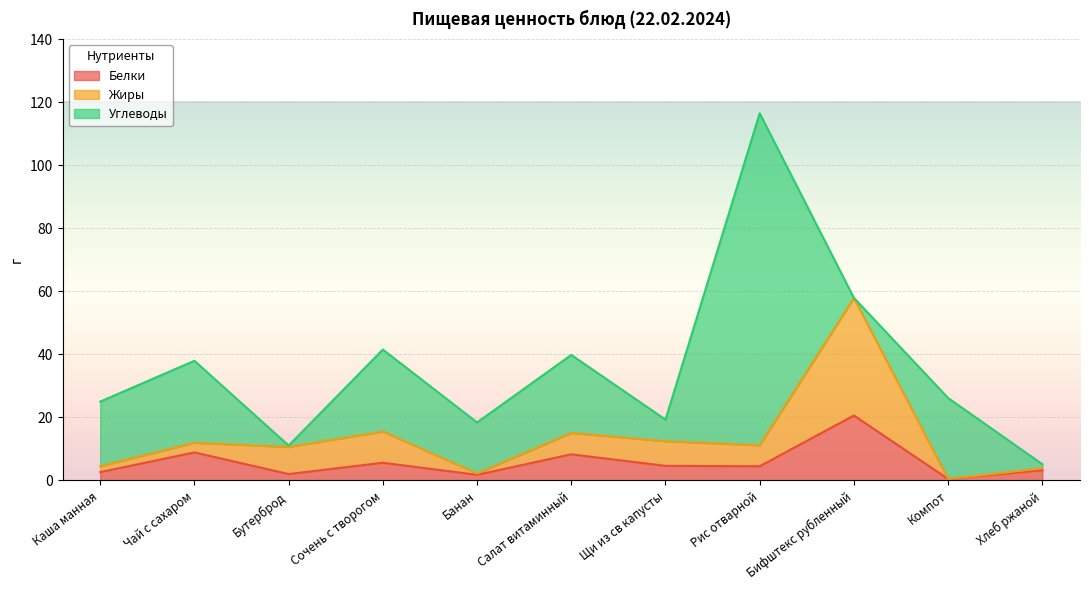

True or false: Белки and Жиры intersect in this chart.

False